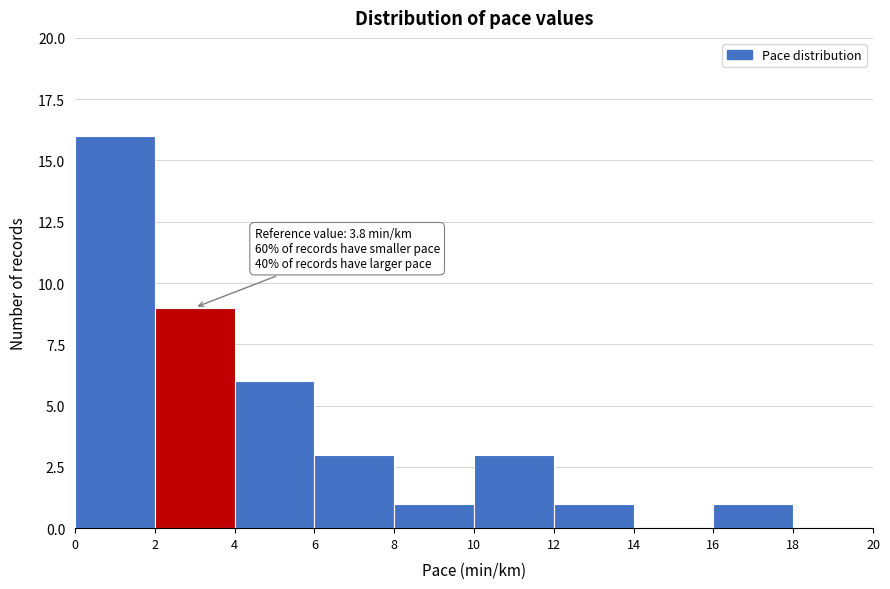

Over which range of the x-axis is the bar tallest?

0 to 2